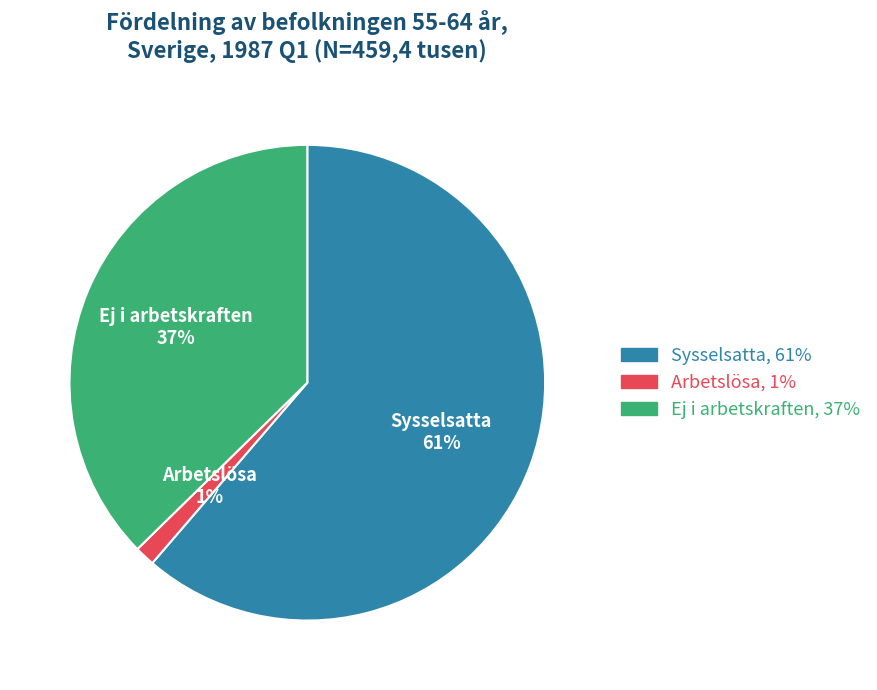

True or false: Ej i arbetskraften accounts for 49% of the total.

False